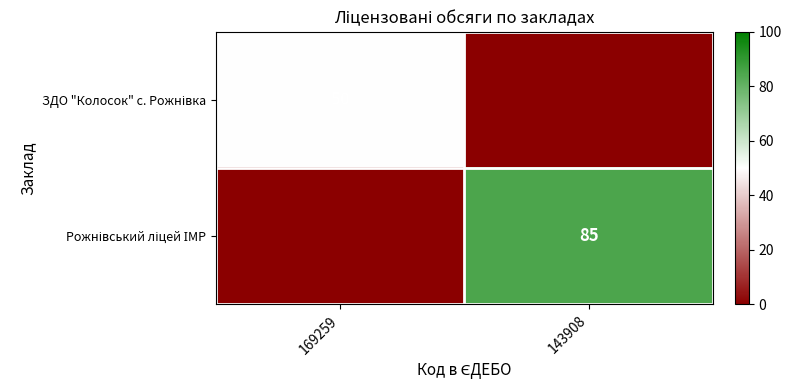

List the series in order of their overall mean, highest first.

Рожнівський ліцей ІМР, ЗДО "Колосок" с. Рожнівка